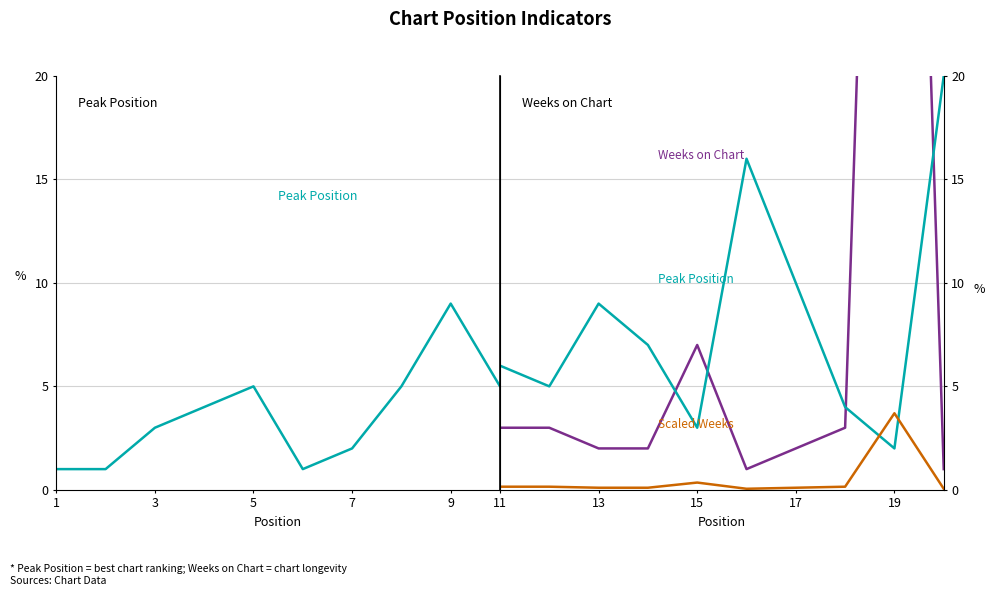

List the labels in order of value, smallest first.

1, 2, 6, 7, 19, 3, 15, 4, 18, 5, 8, 10, 12, 11, 14, 9, 13, 17, 16, 20